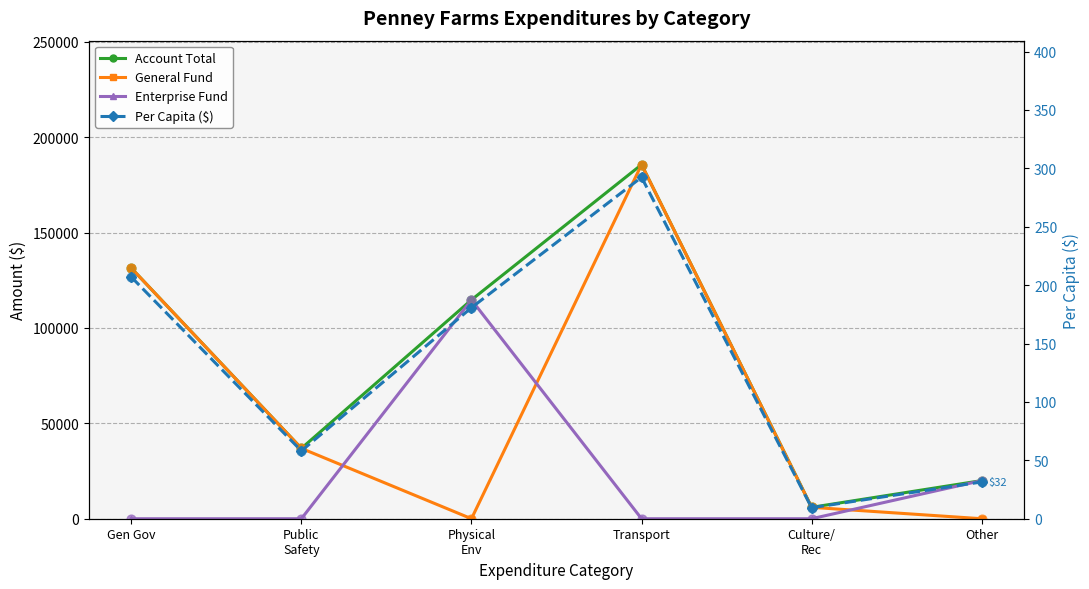

Which series has the largest total across all categories?

Account Total